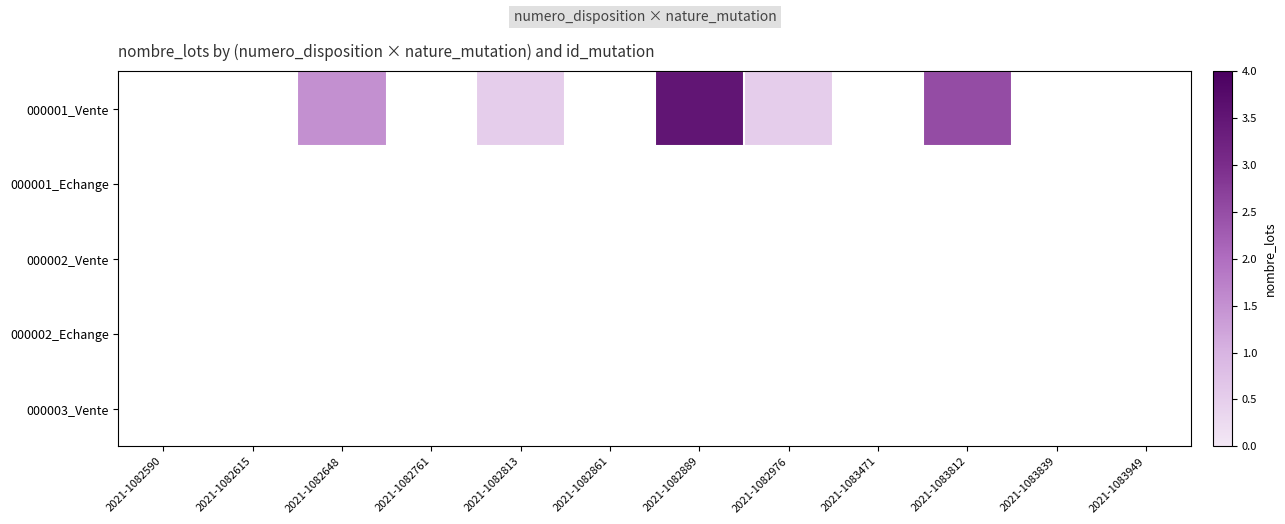

Reading left to right, what are all the values shown in this chart?

000001_Vente: 2021-1082590=0	2021-1082615=0	2021-1082648=2	2021-1082761=0	2021-1082813=1	2021-1082861=0	2021-1082889=4	2021-1082976=1	2021-1083471=0	2021-1083812=3	2021-1083839=0	2021-1083949=0
000001_Echange: 2021-1082590=0	2021-1082615=0	2021-1082648=0	2021-1082761=0	2021-1082813=0	2021-1082861=0	2021-1082889=0	2021-1082976=0	2021-1083471=0	2021-1083812=0	2021-1083839=0	2021-1083949=0
000002_Vente: 2021-1082590=0	2021-1082615=0	2021-1082648=0	2021-1082761=0	2021-1082813=0	2021-1082861=0	2021-1082889=0	2021-1082976=0	2021-1083471=0	2021-1083812=0	2021-1083839=0	2021-1083949=0
000002_Echange: 2021-1082590=0	2021-1082615=0	2021-1082648=0	2021-1082761=0	2021-1082813=0	2021-1082861=0	2021-1082889=0	2021-1082976=0	2021-1083471=0	2021-1083812=0	2021-1083839=0	2021-1083949=0
000003_Vente: 2021-1082590=0	2021-1082615=0	2021-1082648=0	2021-1082761=0	2021-1082813=0	2021-1082861=0	2021-1082889=0	2021-1082976=0	2021-1083471=0	2021-1083812=0	2021-1083839=0	2021-1083949=0